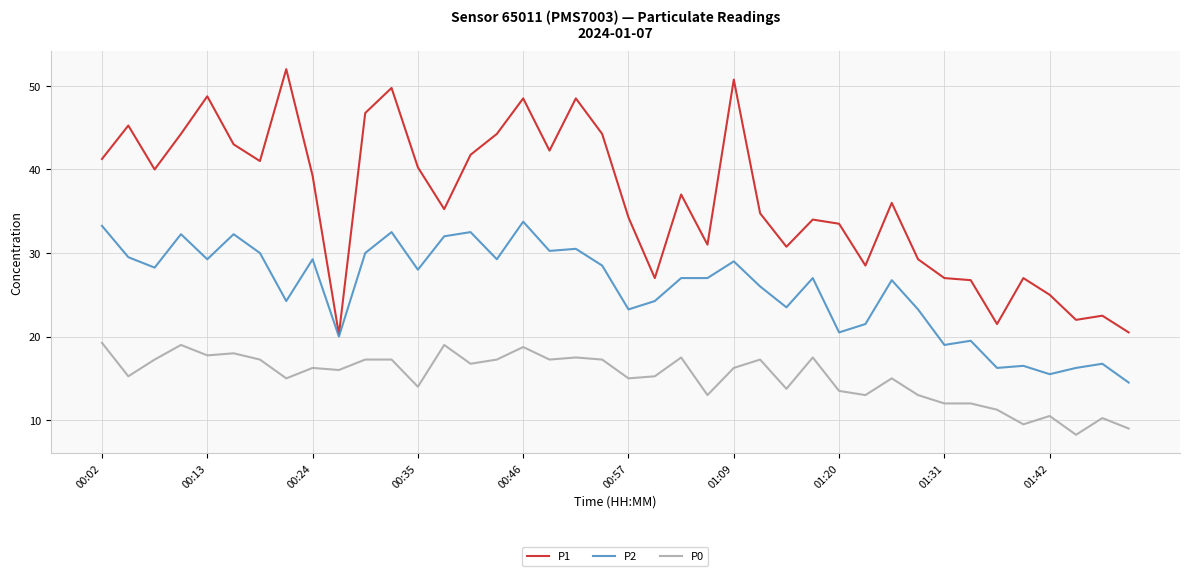

At how many categories does at least one series exceed 39?

19